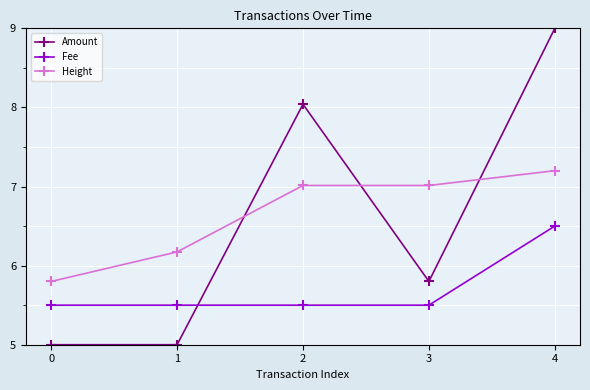

At which category is the sum across all series the highest?

4